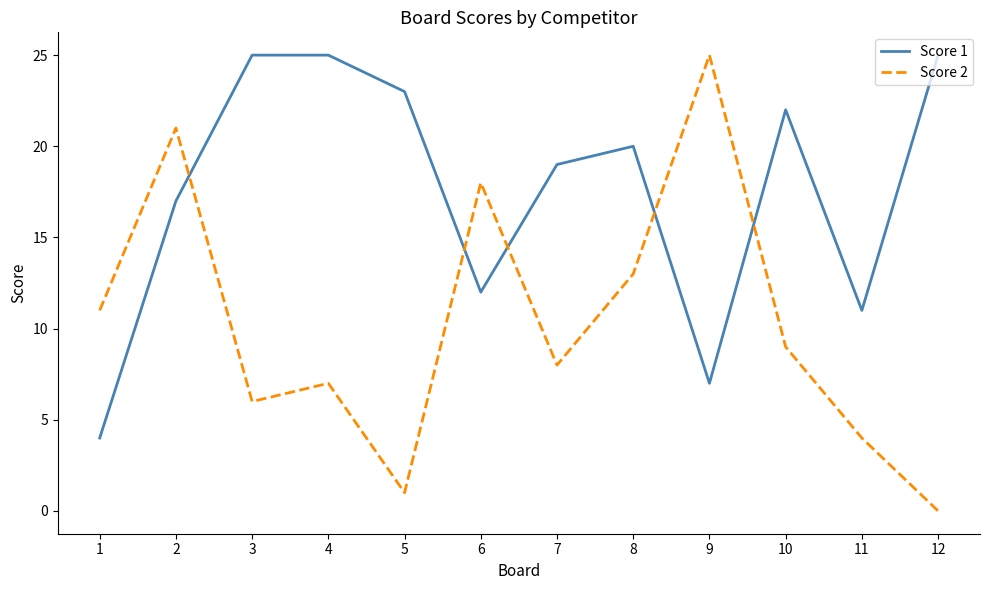

Which series has the widest spread of values?

Score 2